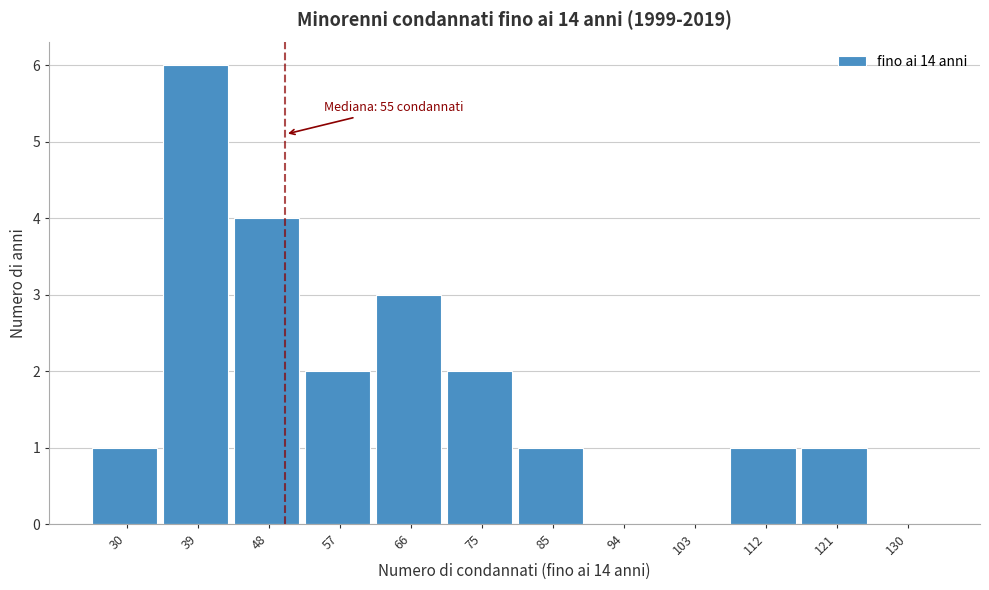

Reading right to left, list all the values displayed in this chart.

130=0	121=1	112=1	103=0	94=0	85=1	75=2	66=3	57=2	48=4	39=6	30=1